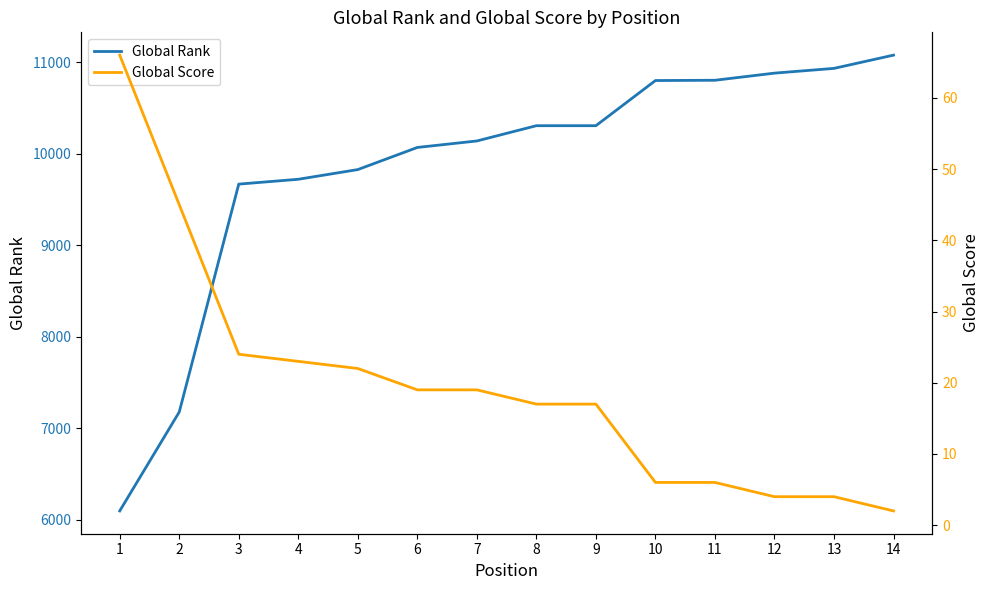

At 11, list the series in order from largest to smallest.

Global Rank, Global Score